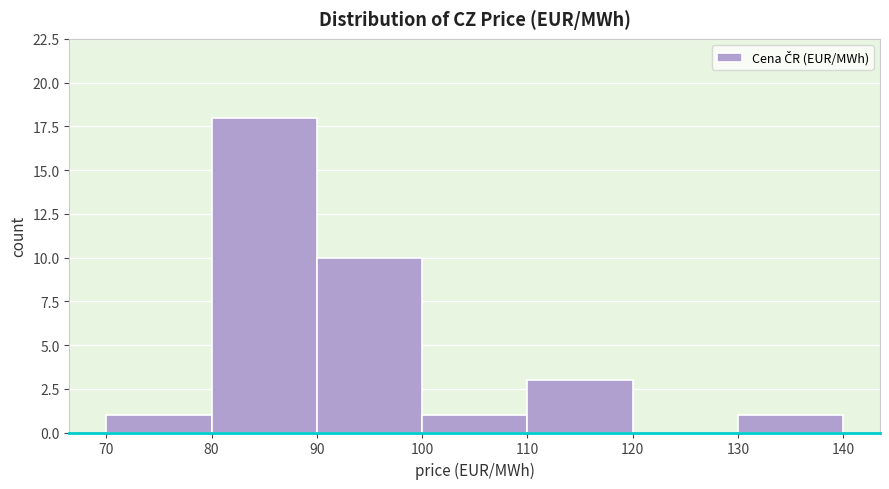

What is the height of the bar covering 110 to 120 on the x-axis? The values are not printed on the chart, so give them approximately, as read against the axis.

3